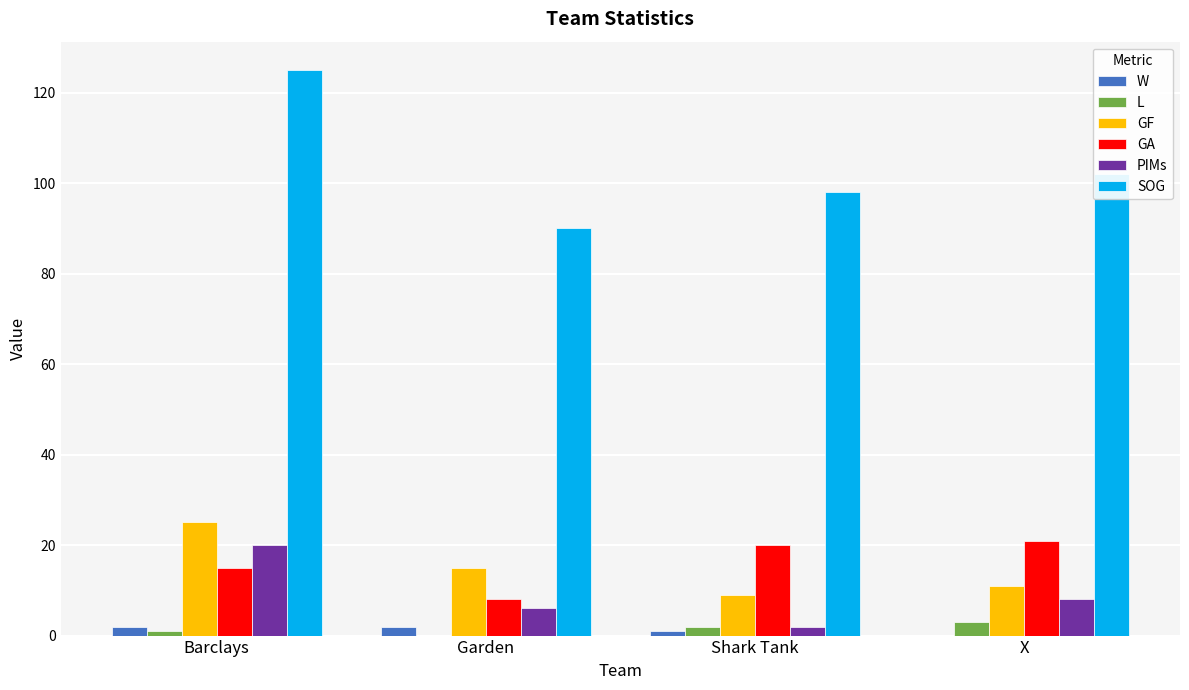

What are all the series names shown in the legend?

W, L, GF, GA, PIMs, SOG